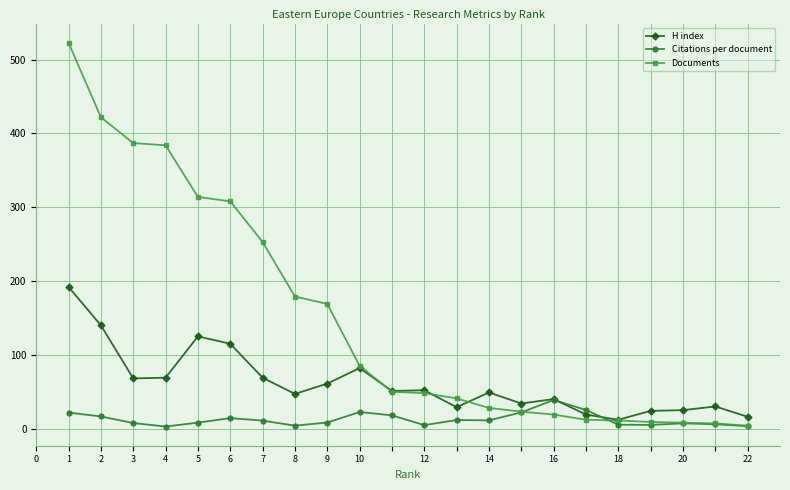

What is the lowest value of the Documents series?

4.0